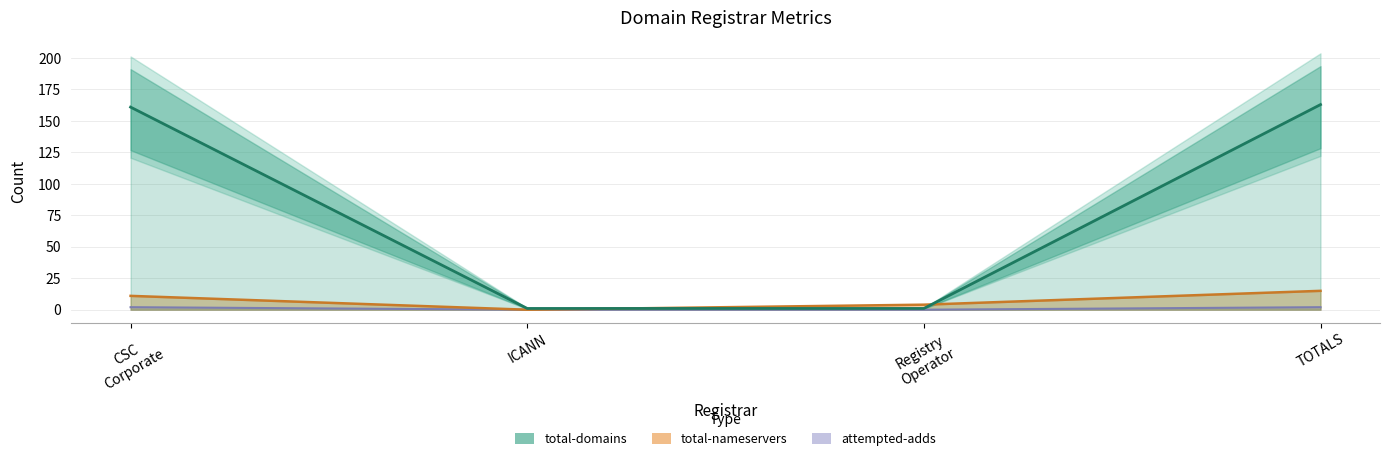

Rank the categories by value from highest to lowest.

TOTALS, CSC
Corporate, ICANN, Registry
Operator